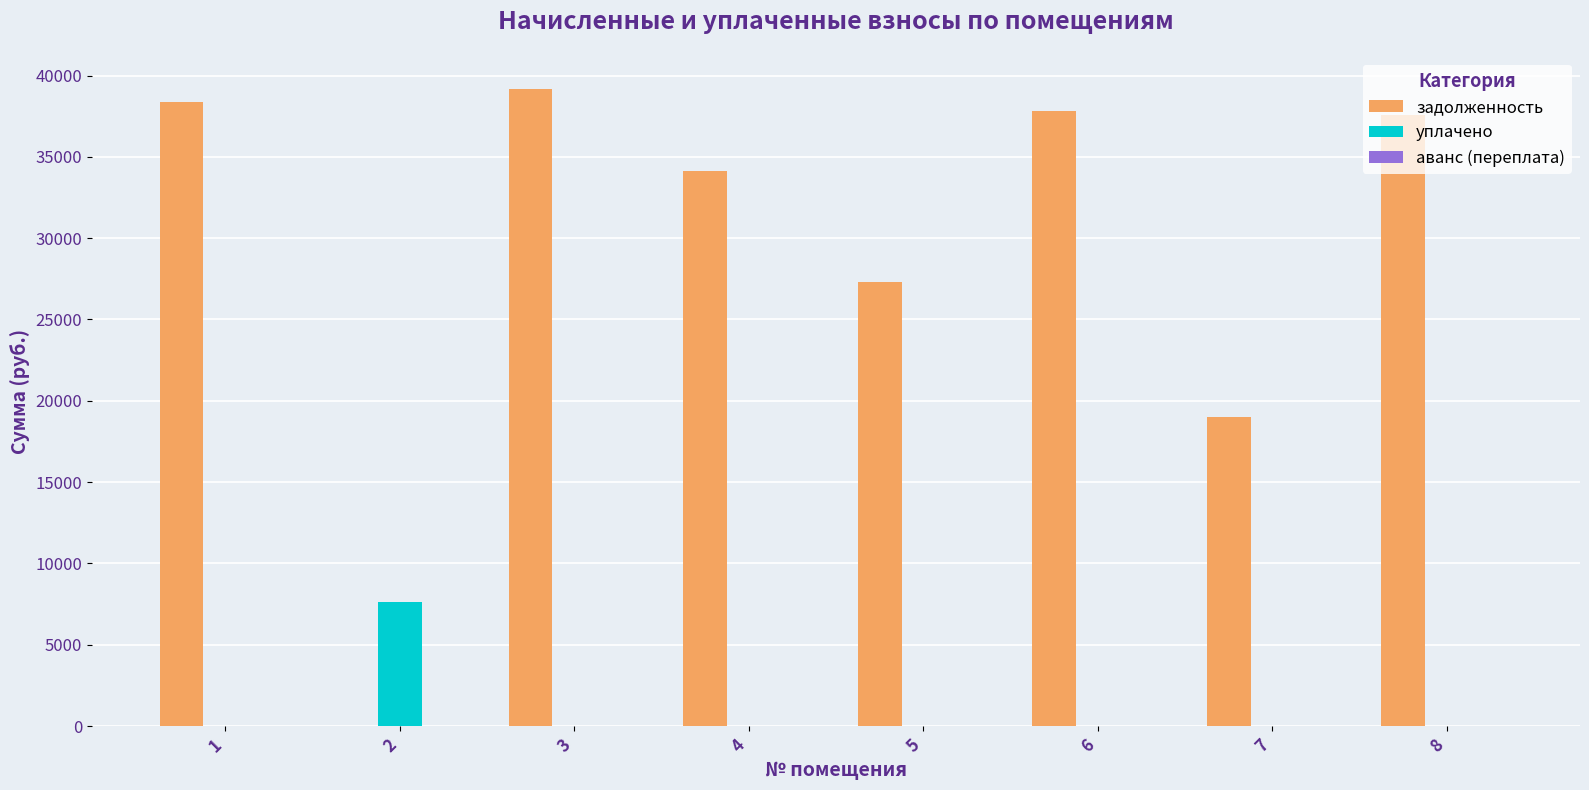

What is the highest value of the уплачено series?

7605.0